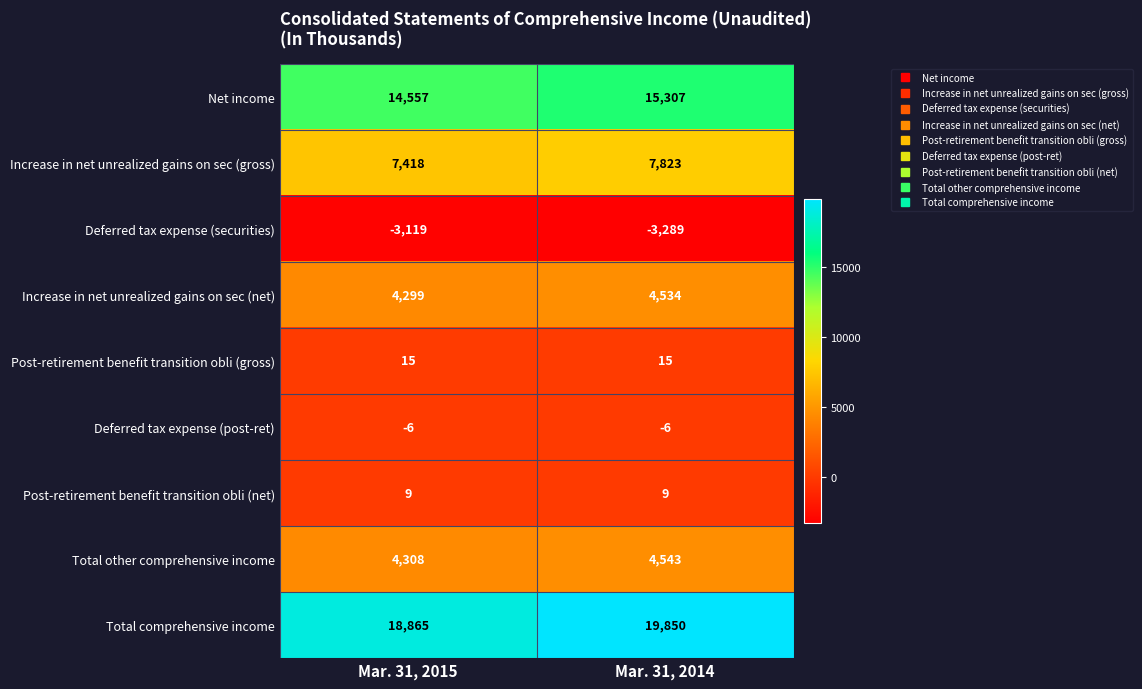

Where is Total comprehensive income nearest to the value 19357?

Mar. 31, 2015